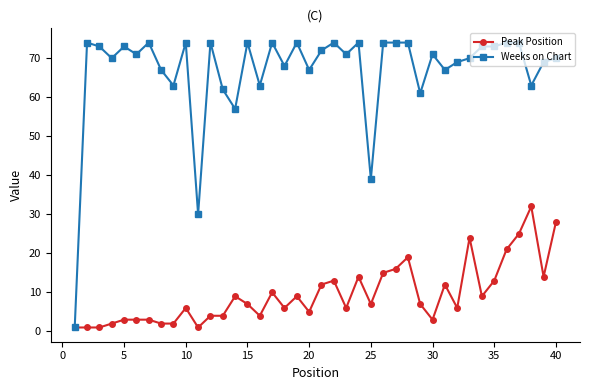

Which series has the largest range (max minus min)?

Weeks on Chart